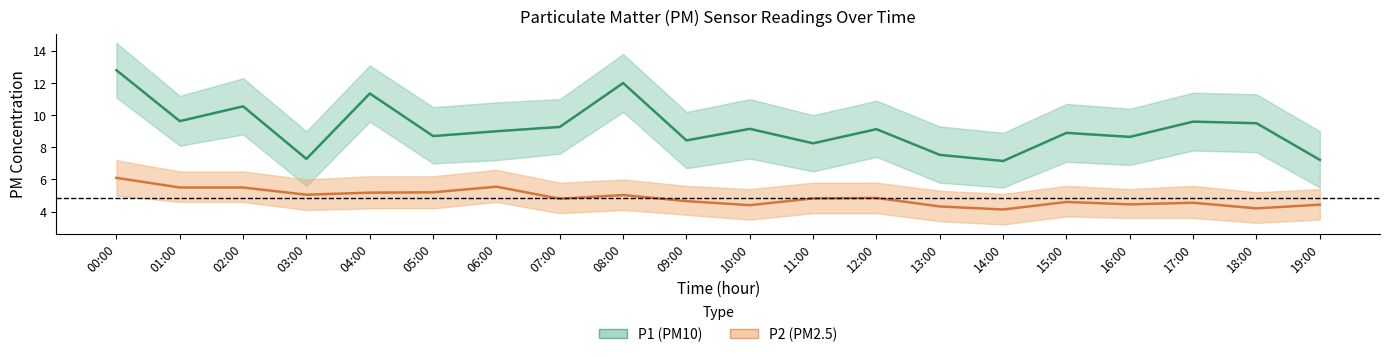

What is the label of the 10th point from the right?

10:00